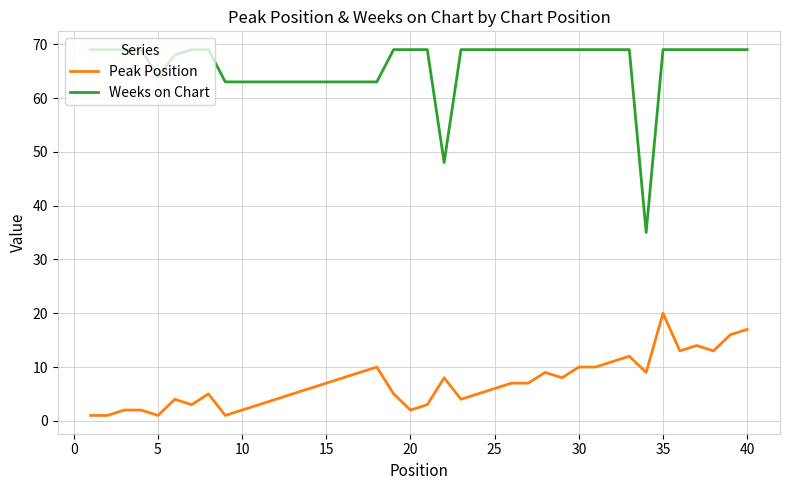

What is the difference between the maximum and minimum values in the Peak Position series?

19